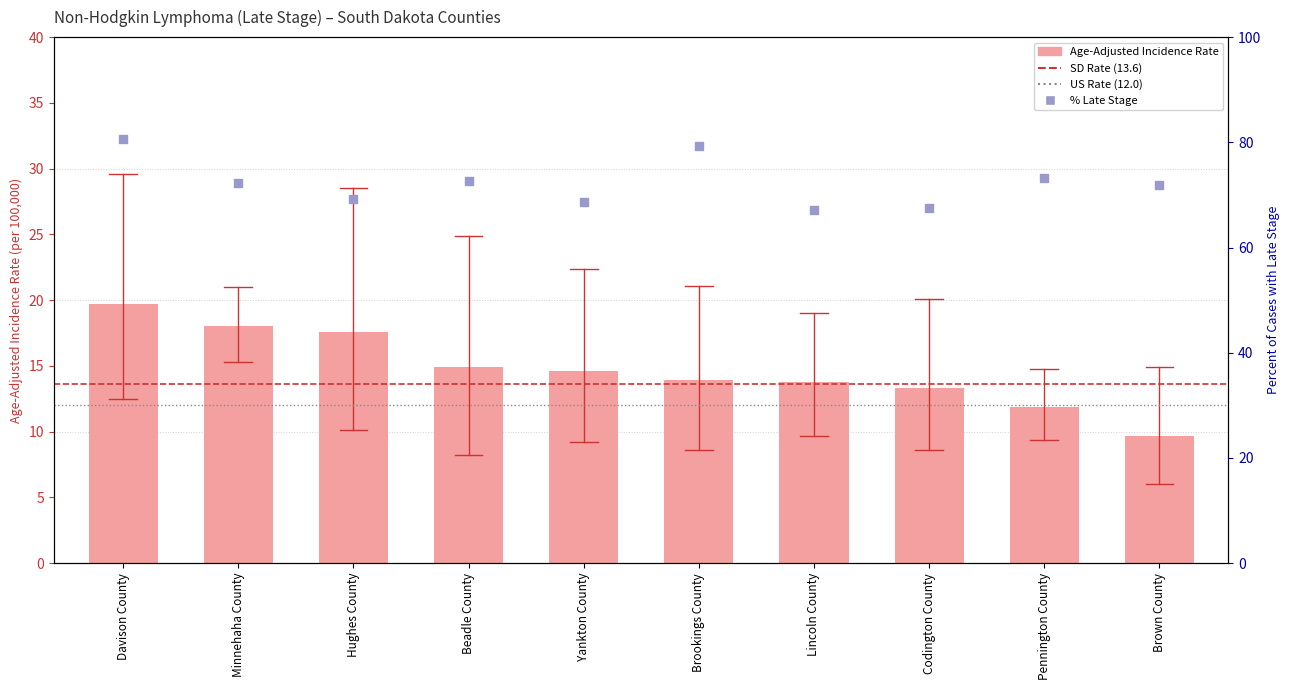

Which series contains the highest Y value?

Percent of Cases with Late Stage